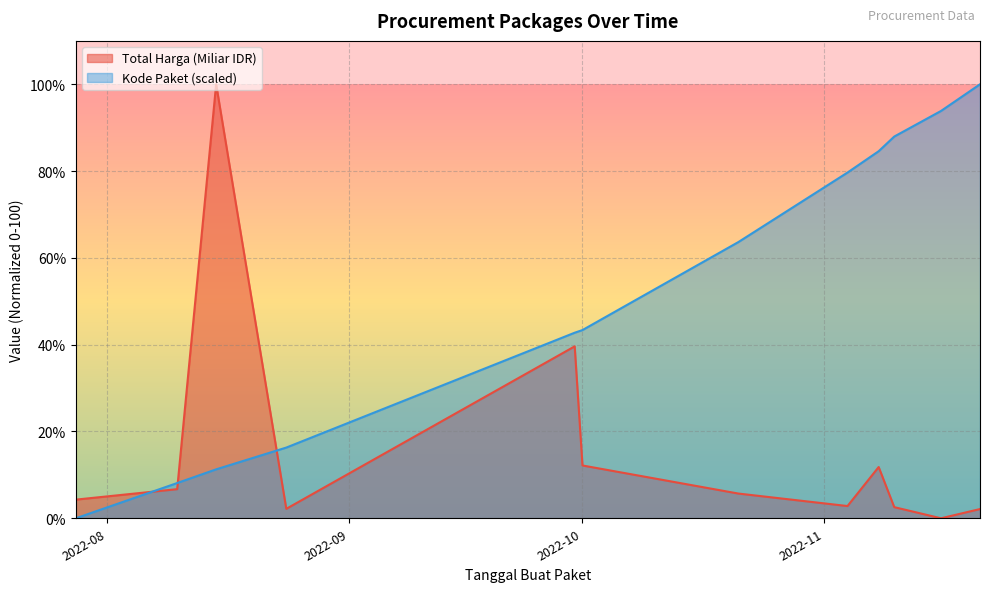

Rank the series by their maximum value, from highest to lowest.

Total Harga (Miliar IDR), Kode Paket (scaled)